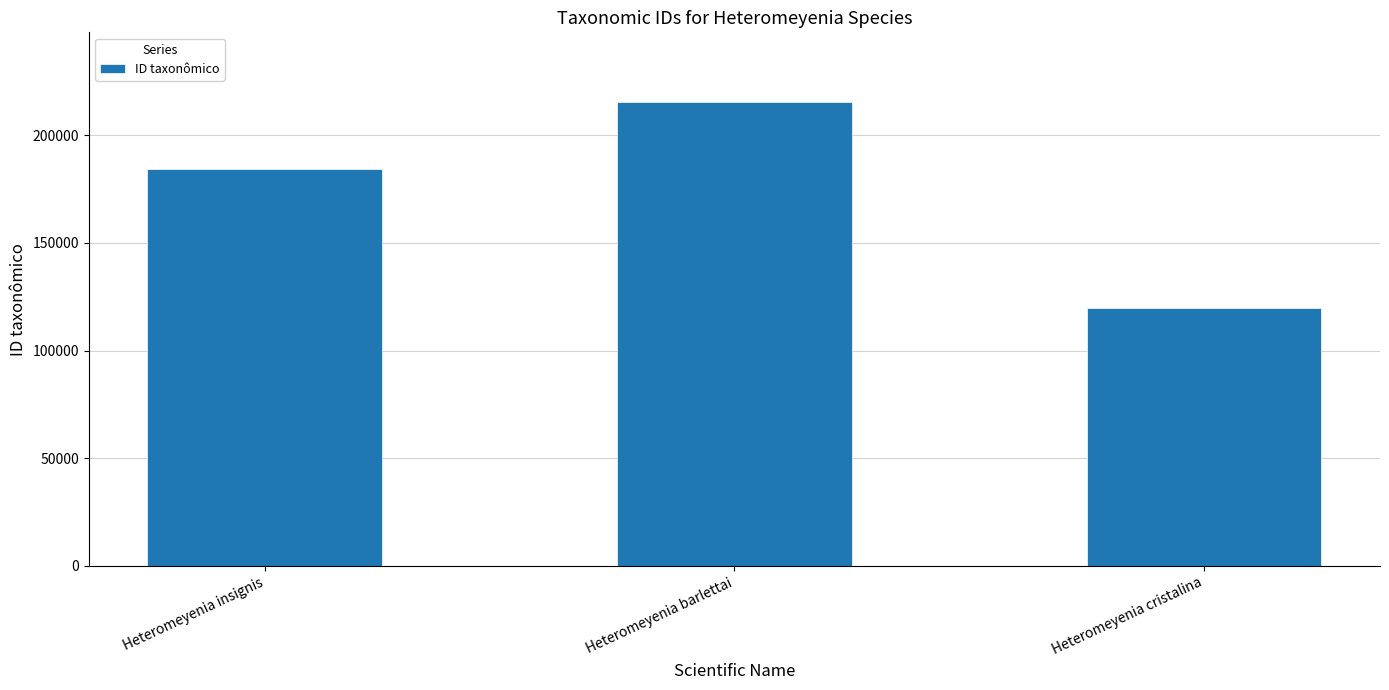

The chart shows a value of 319164 at Heteromeyenia insignis. True or false?

False